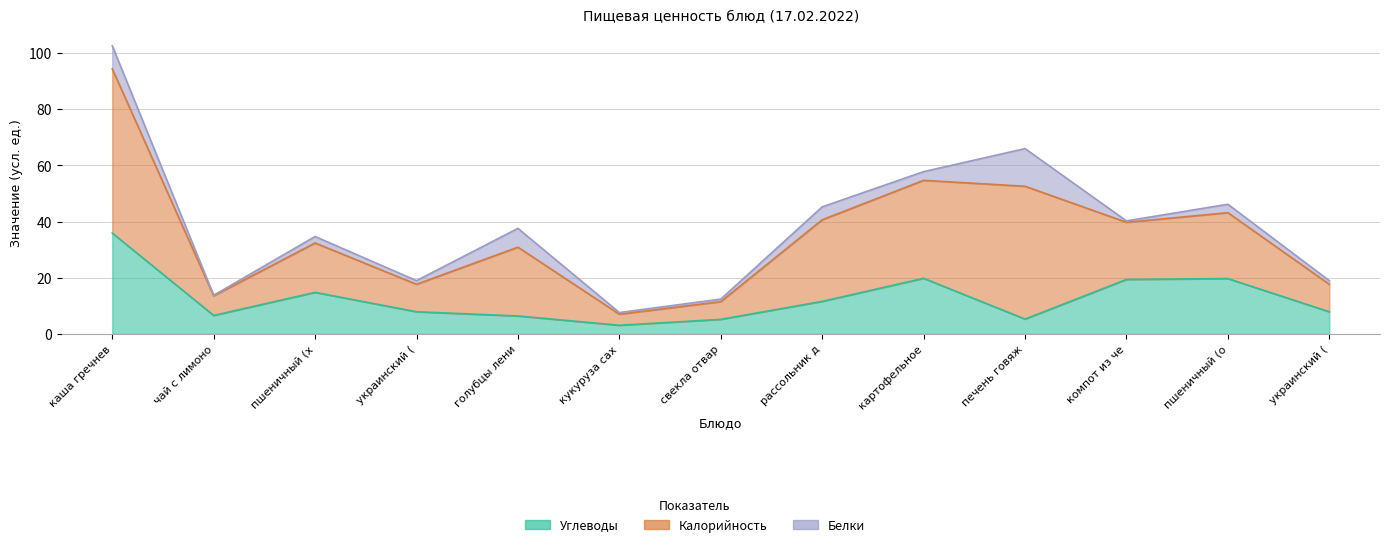

Between голубцы лени and рассольник д, which series saw the biggest shift?

Калорийность